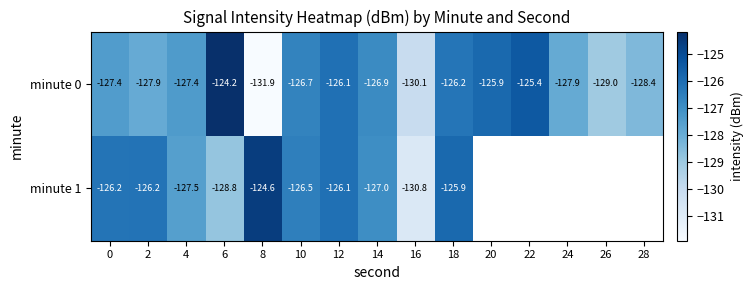

The minute 0 series shows -222.8 at 28. True or false?

False